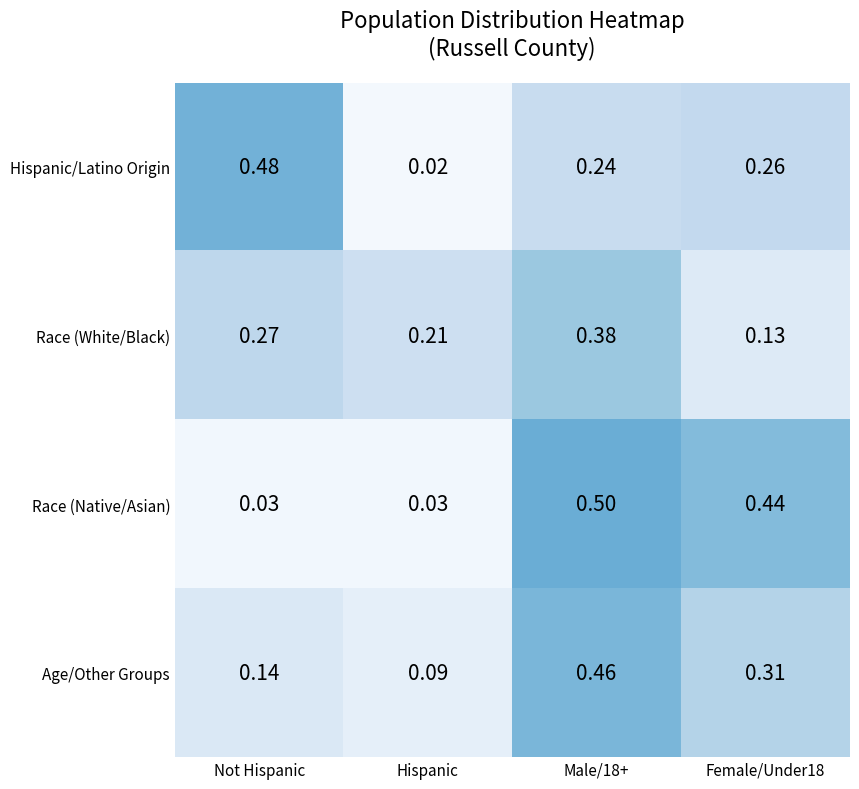

At which label is Age/Other Groups closest to 0?

Hispanic